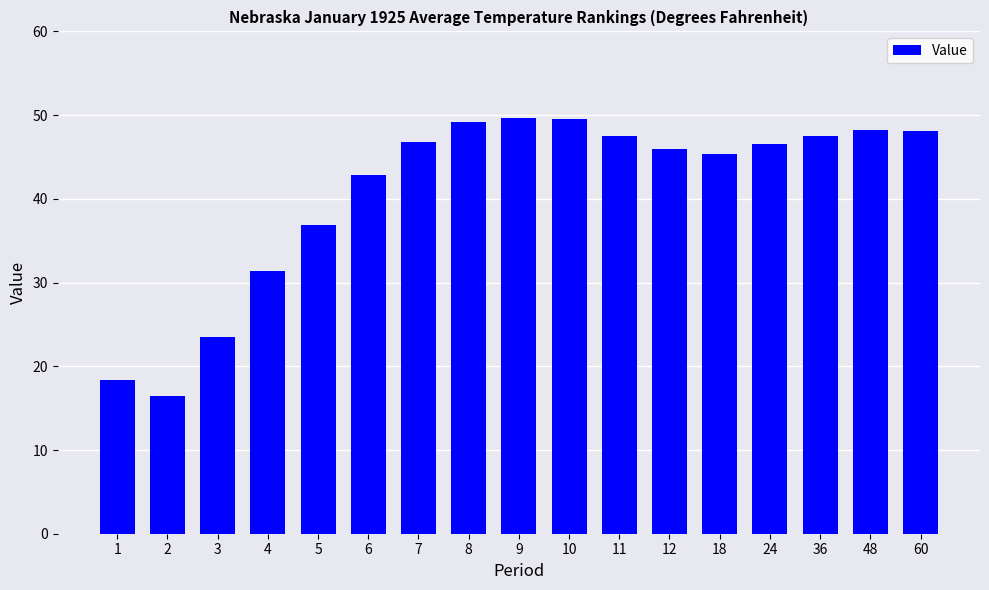

What is the change in value from 5 to 48?

+11.3